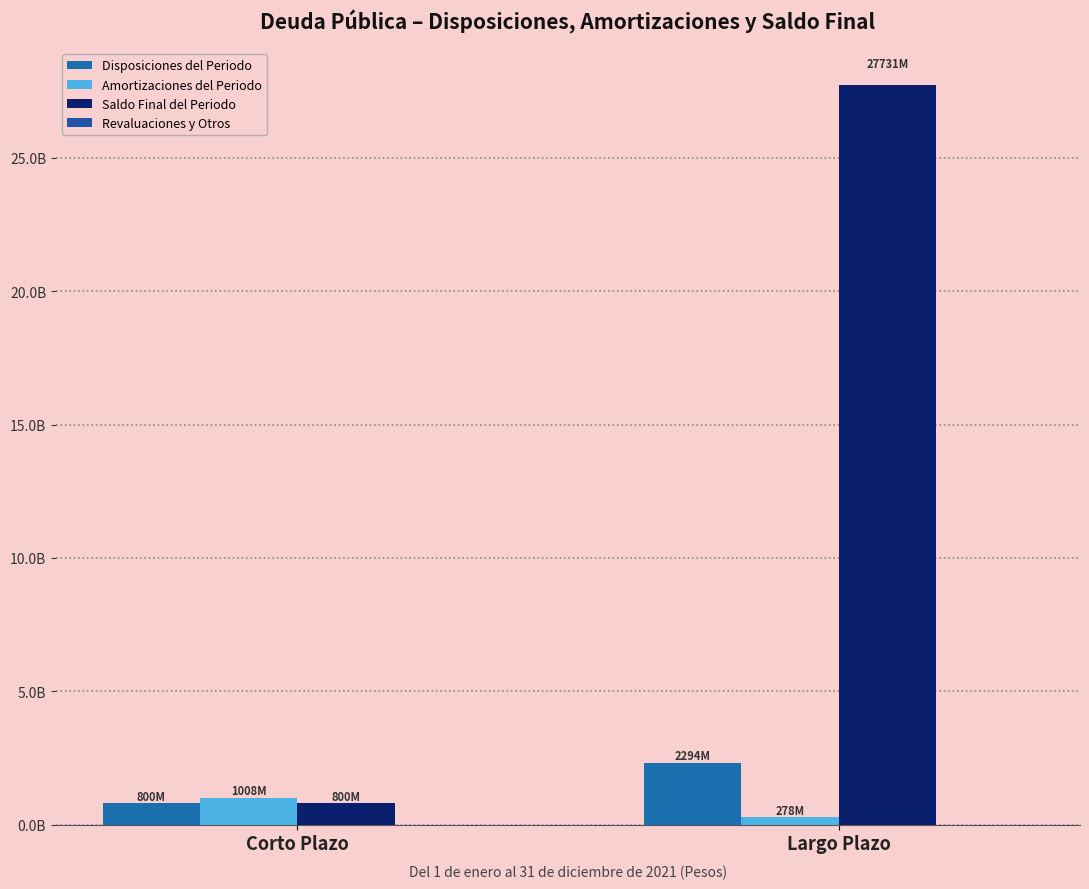

Are the bars grouped side by side (vs. stacked)?

Yes